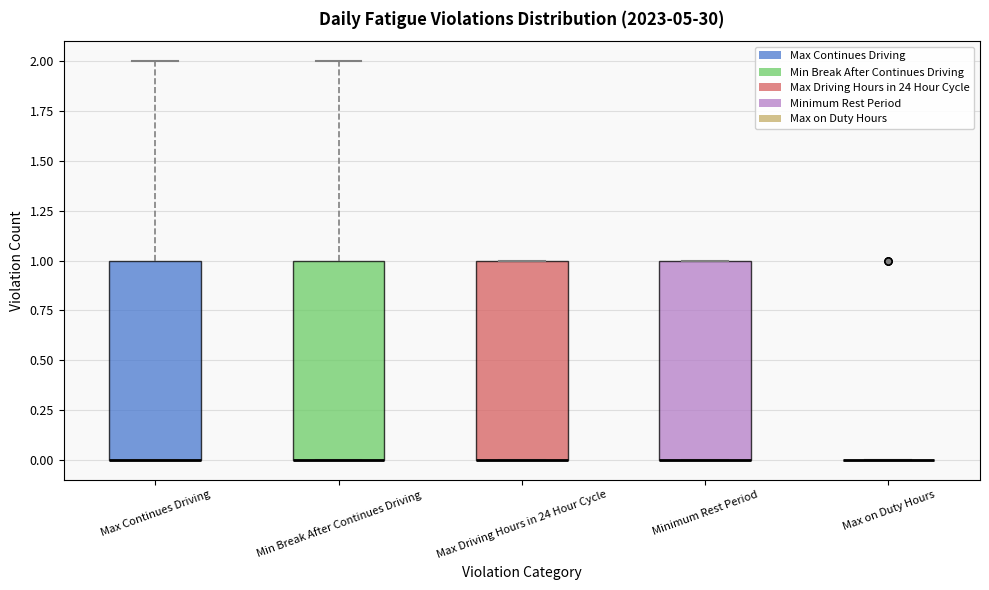

Where is the upper edge of the box for Max Driving Hours in 24 Hour Cycle on the y-axis? The values are not printed on the chart, so give them approximately, as read against the axis.

1